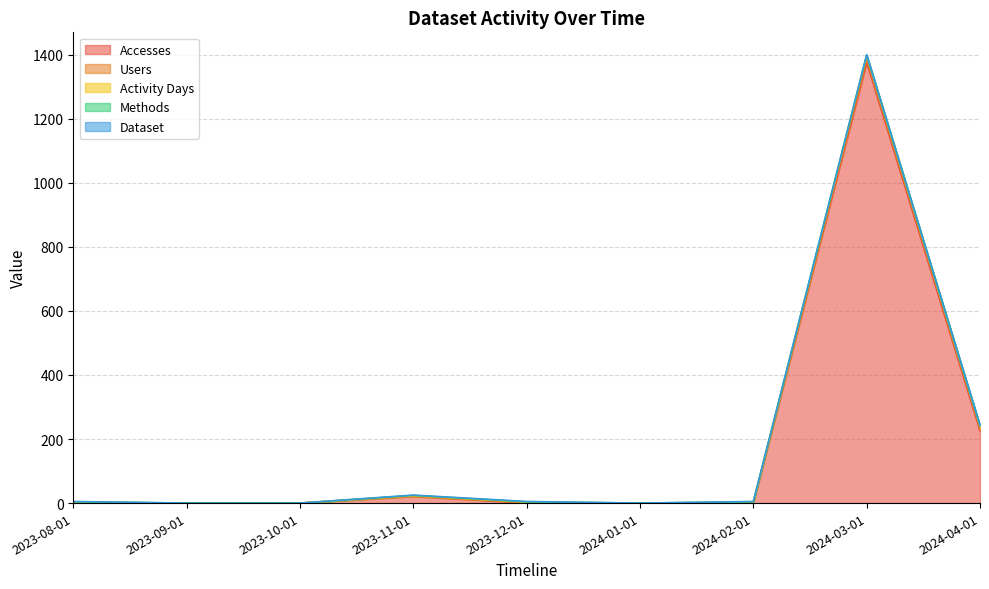

At which label does Dataset reach its minimum?

2023-09-01